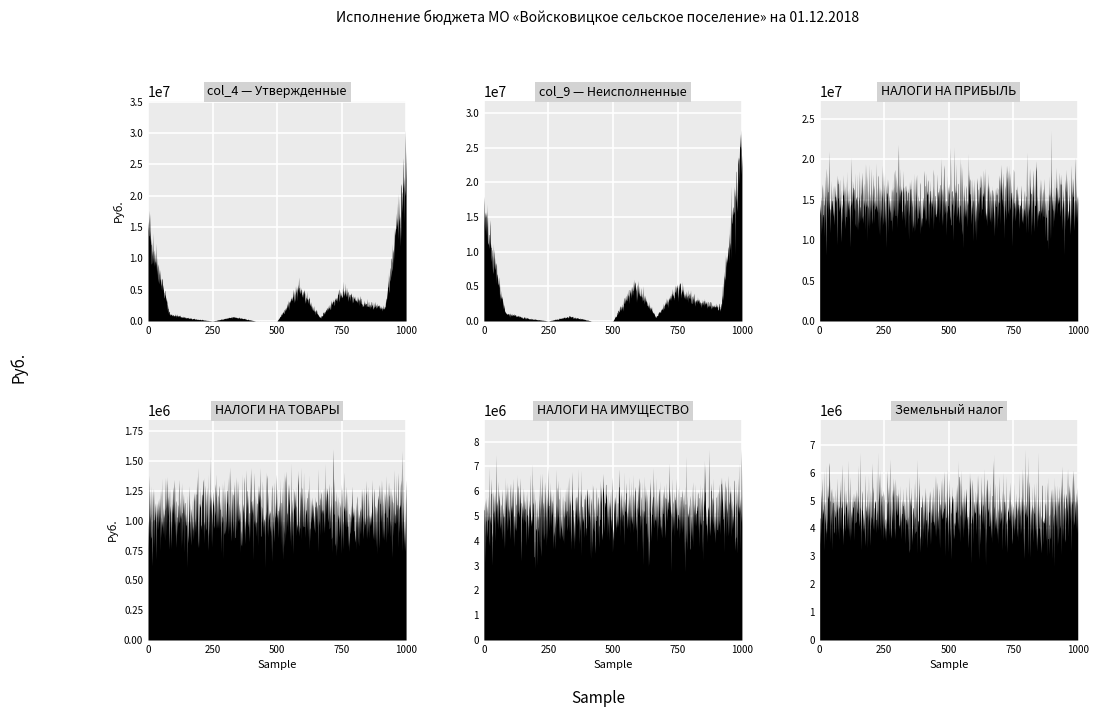

Is the value of Неисполненные назначения (col_9) at 8 greater than the value of Утвержденные назначения (col_4) at 8?

No